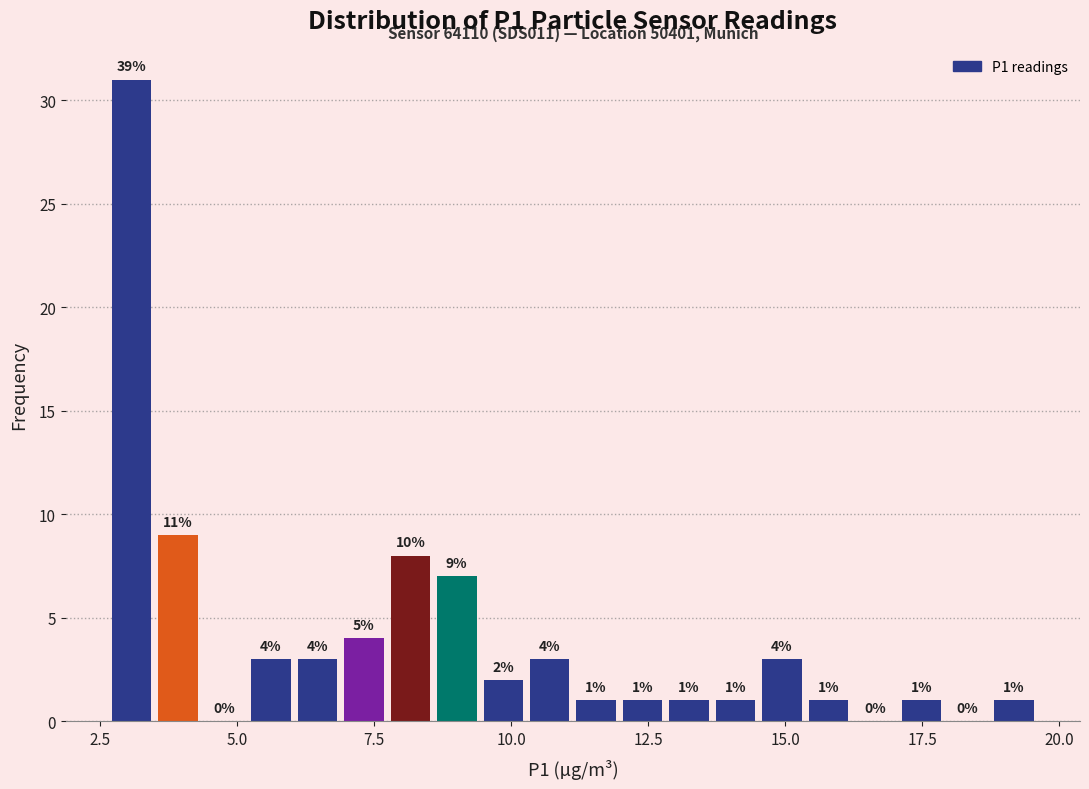

Read against the x-axis, roughly where is the centre of the tallest bar?

3.0